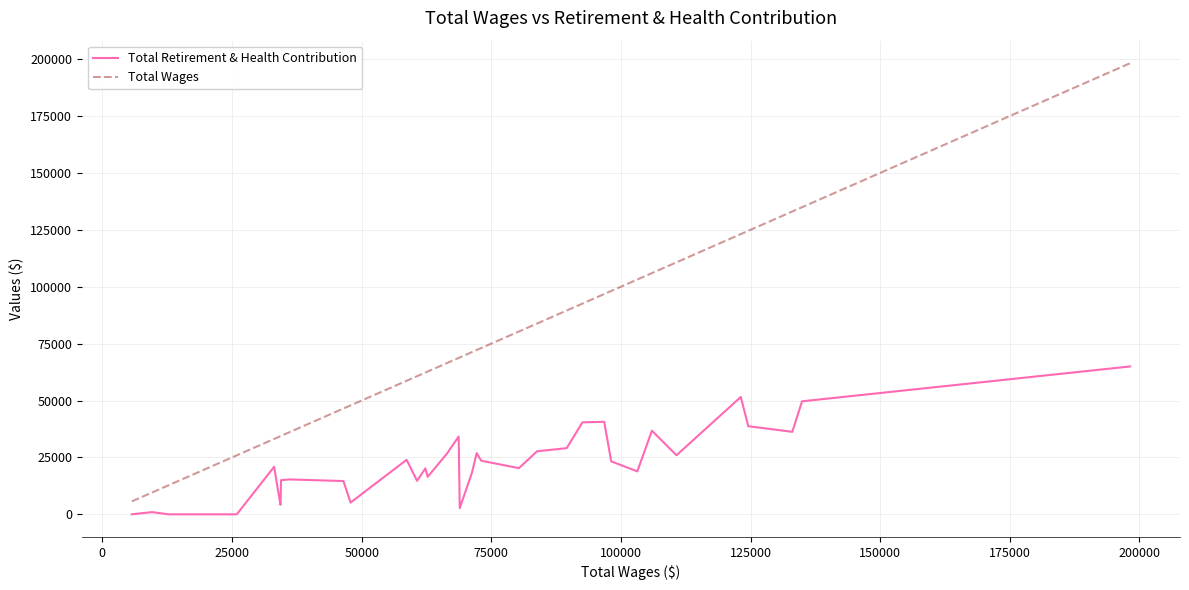

List the series in order of their peak value, lowest first.

Total Retirement & Health Contribution, Total Wages